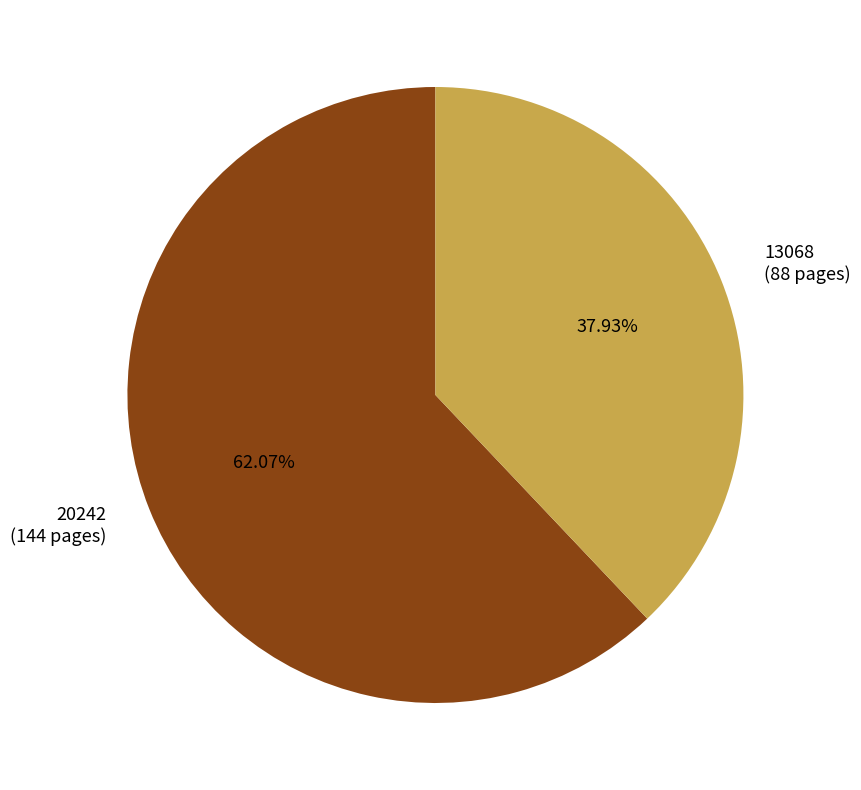

To the nearest percent, what percentage of the pie is 13068?

38%